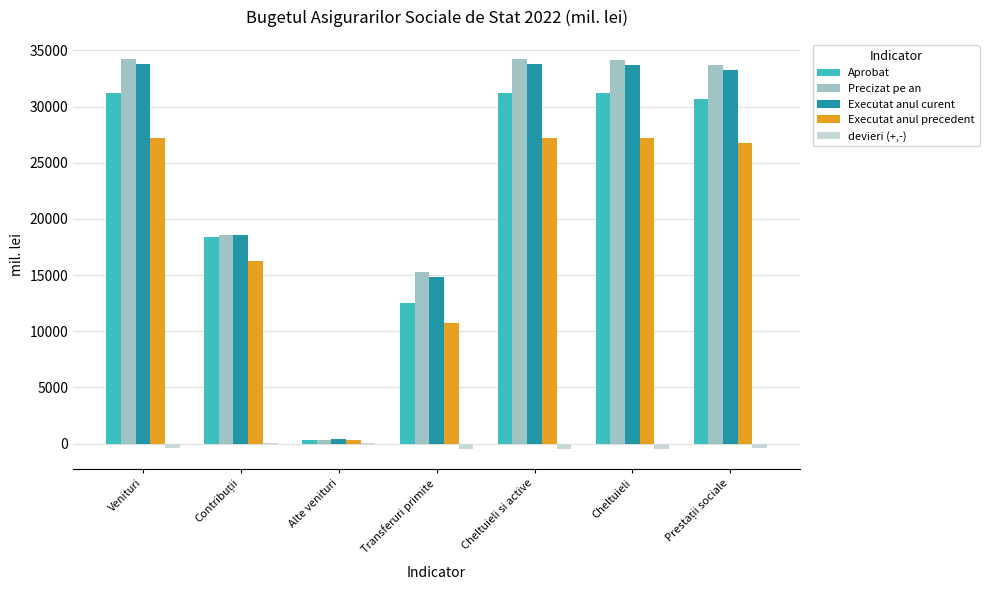

What is the highest value of the Executat anul curent series?

33796.1